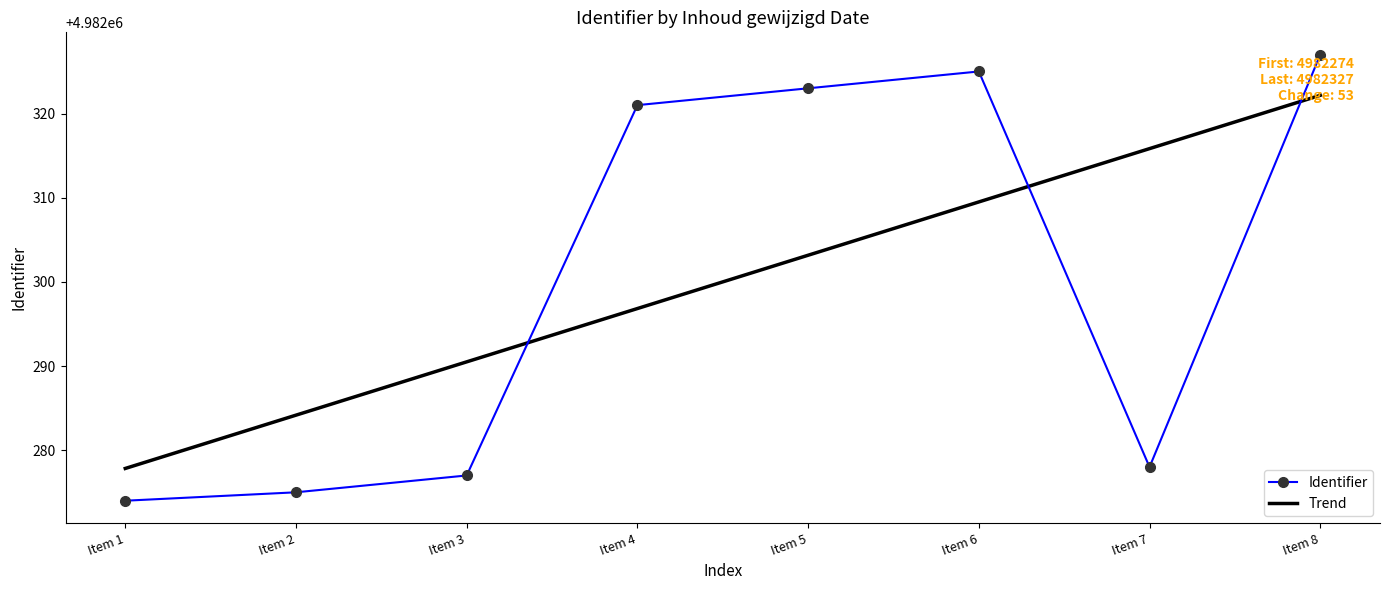

Reading right to left, transcribe all the data shown in this chart.

4982327	4982278	4982325	4982323	4982321	4982277	4982275	4982274